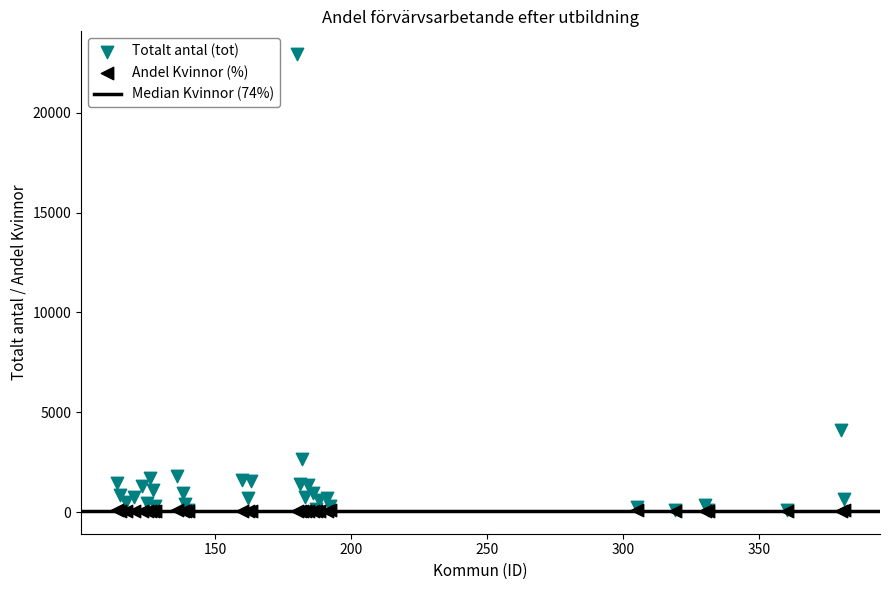

In the Totalt antal (tot) series, what Y value is closest to 11506?

4119